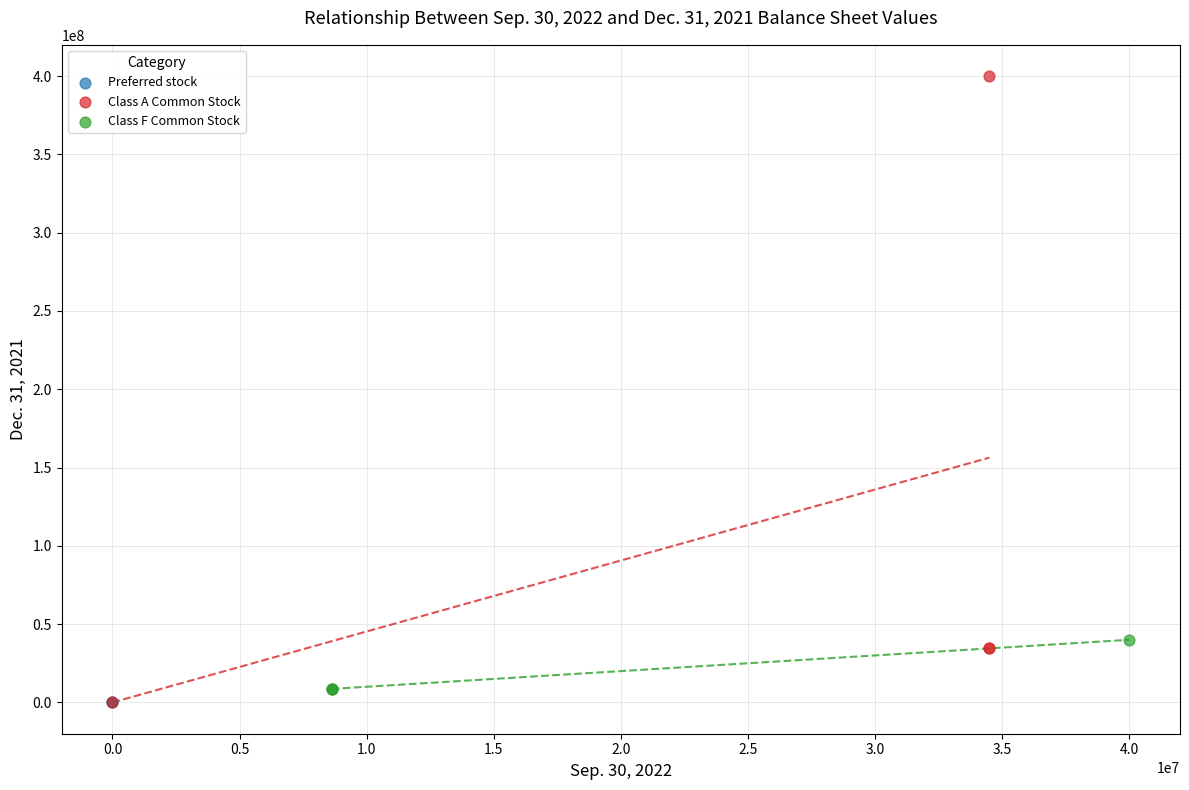

What are all the series names shown in the legend?

Preferred stock, Class A Common Stock, Class F Common Stock